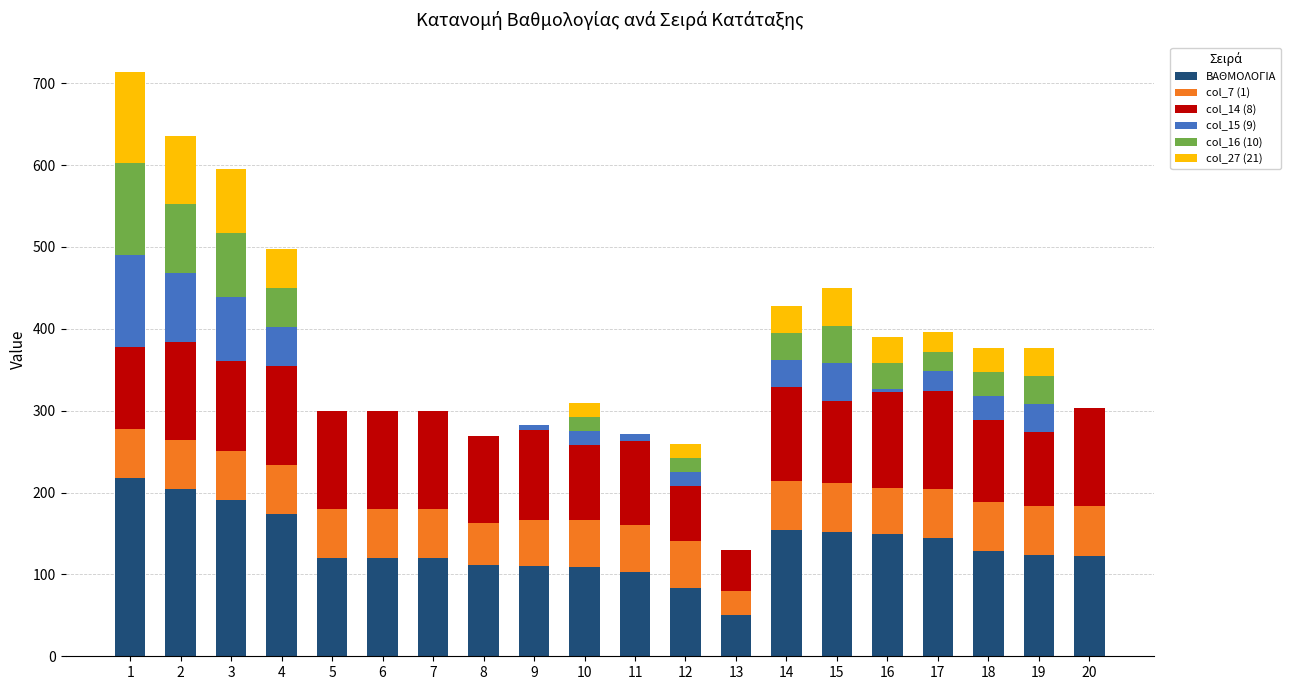

The value of ΒΑΘΜΟΛΟΓΙΑ at 12 is 84. True or false?

True